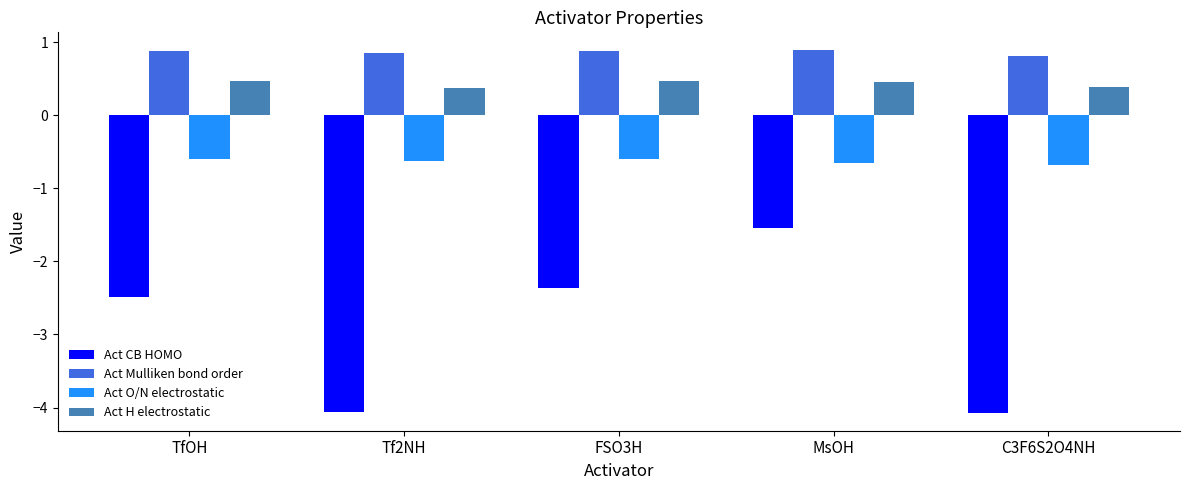

What is the average value of the Act Mulliken bond order series?

0.9